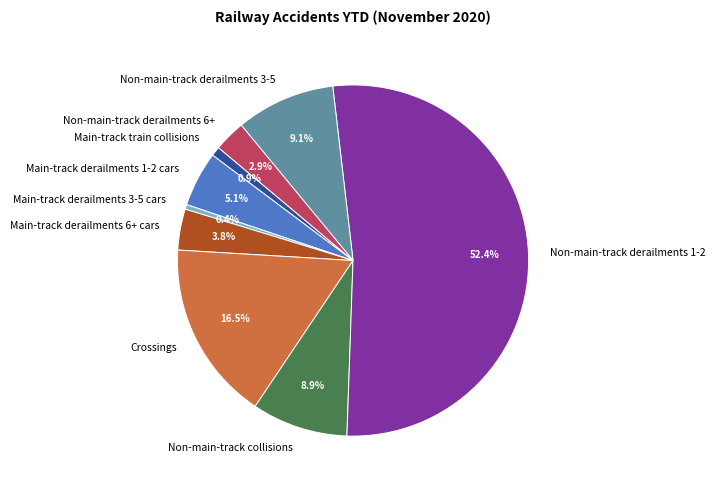

What percentage do Non-main-track derailments 6+ and Non-main-track derailments 3-5 together represent?

12.0%